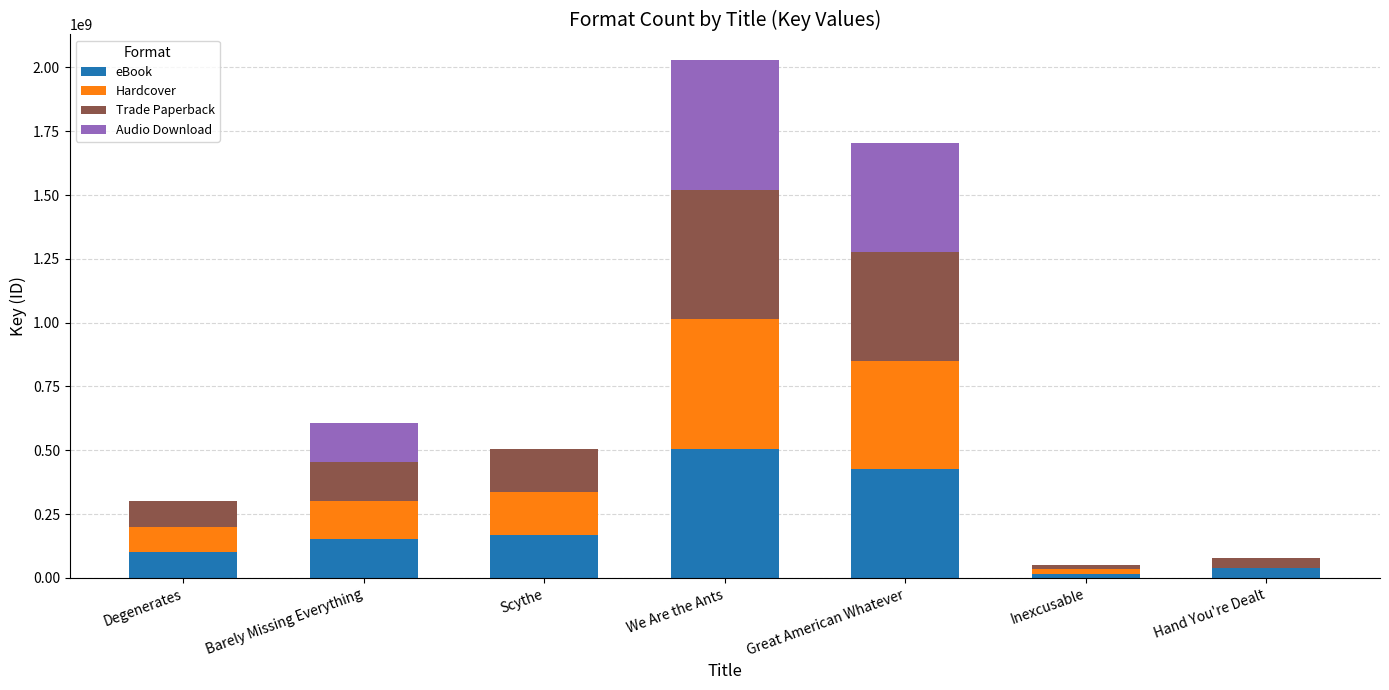

Reading left to right, transcribe the values for eBook.

Degenerates=100366980	Barely Missing Everything=151447662	Scythe=168081974	We Are the Ants=506945211	Great American Whatever=425853801	Inexcusable=16756568	Hand You're Dealt=38553405